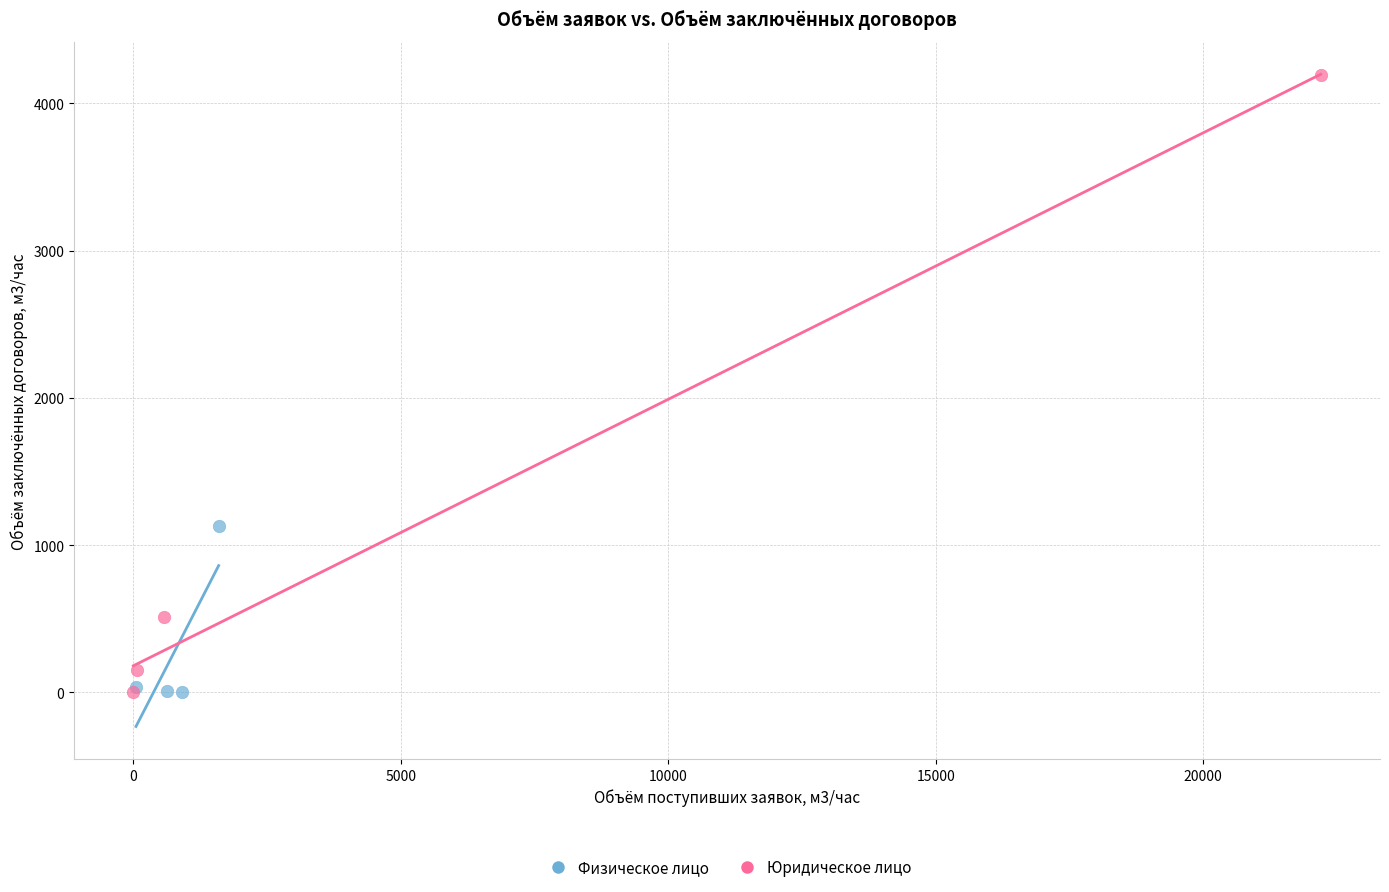

Which series contains the highest Y value?

Юридическое лицо